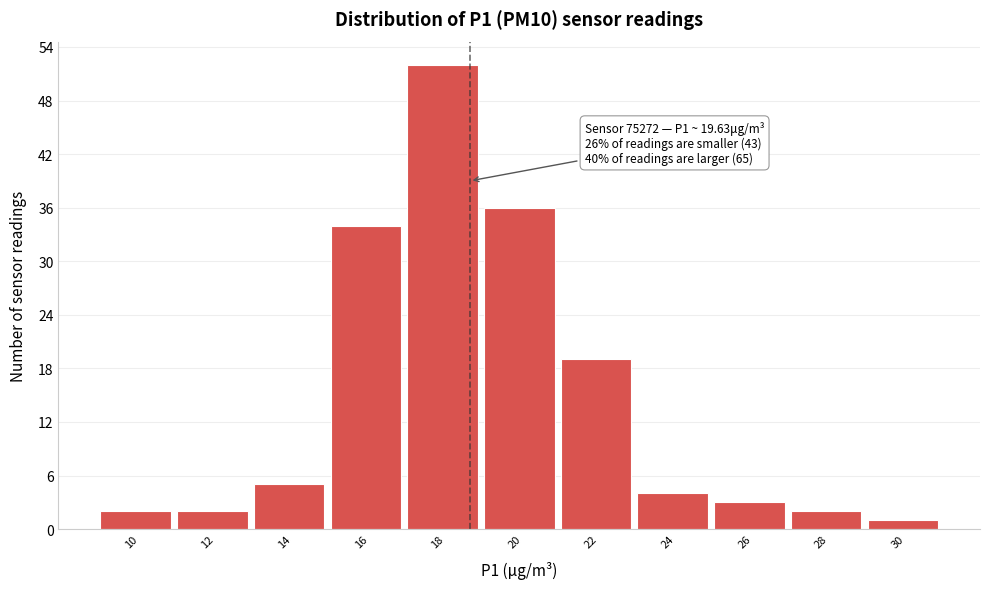

Reading right to left, extract all data points from this chart.

1	2	3	4	19	36	52	34	5	2	2